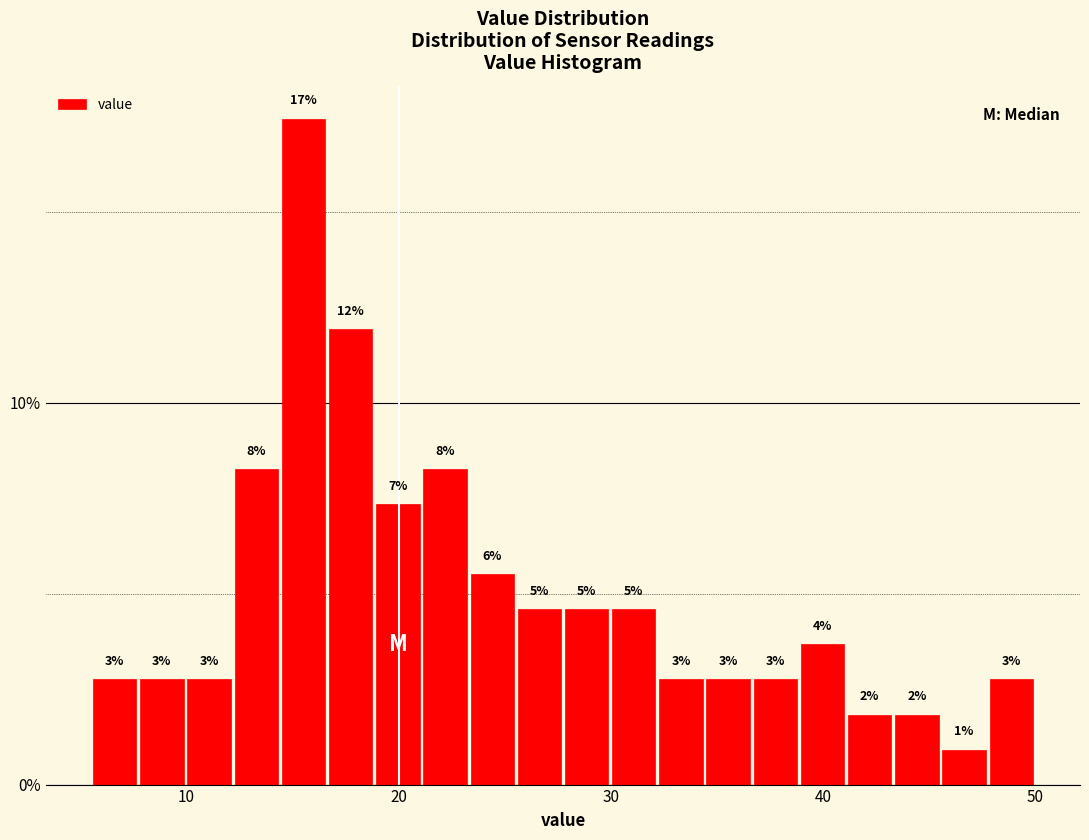

Read against the x-axis, roughly where is the centre of the tallest bar?

16